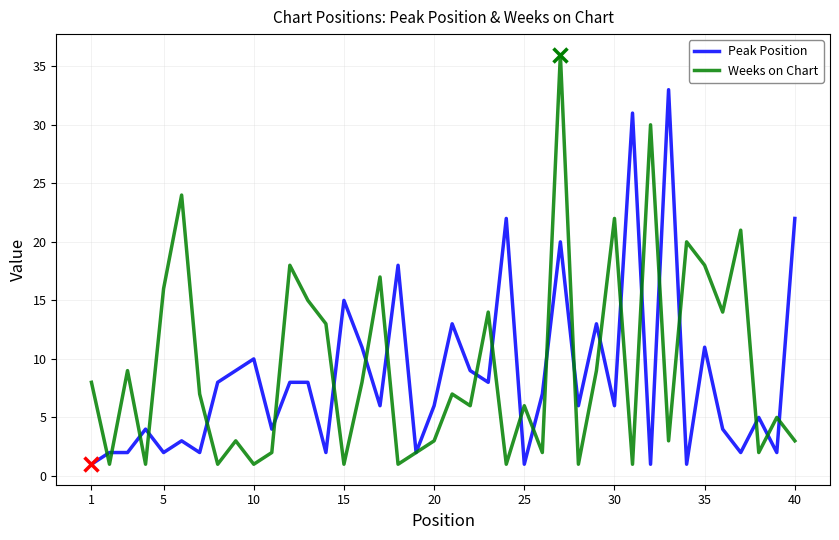

Does the chart display data point markers on the line(s)?

No